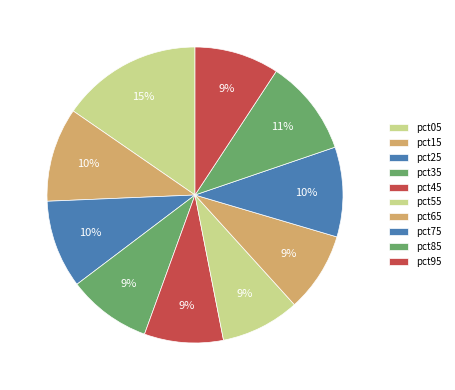

Which category has the biggest portion of the pie?

pct05